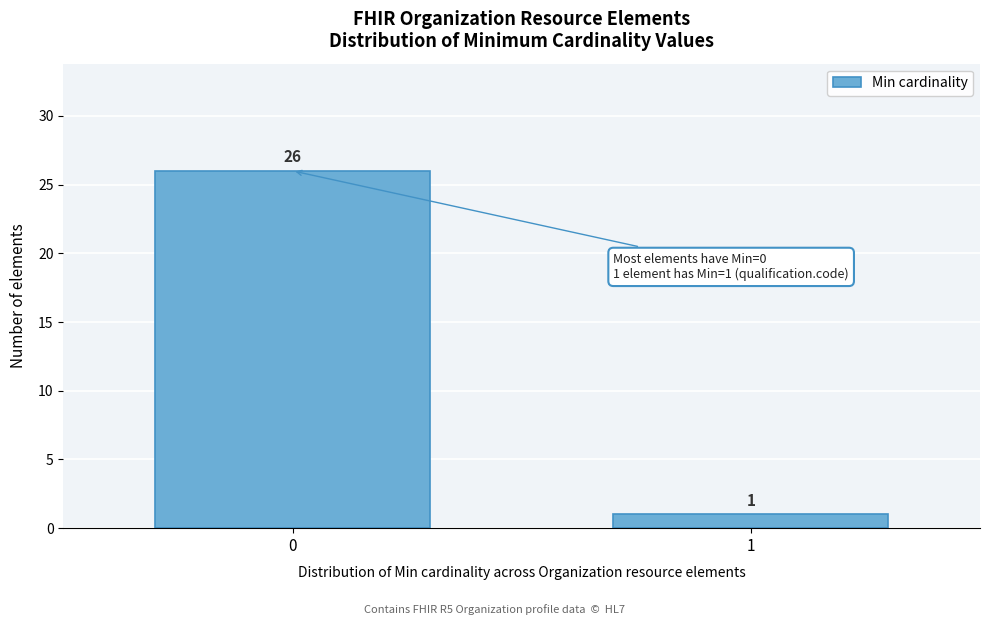

Reading right to left, transcribe all the data shown in this chart.

1=1	0=26